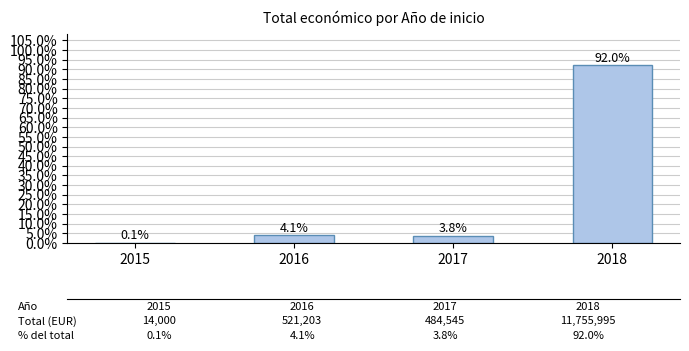

The value at 2018 is 141.7. True or false?

False